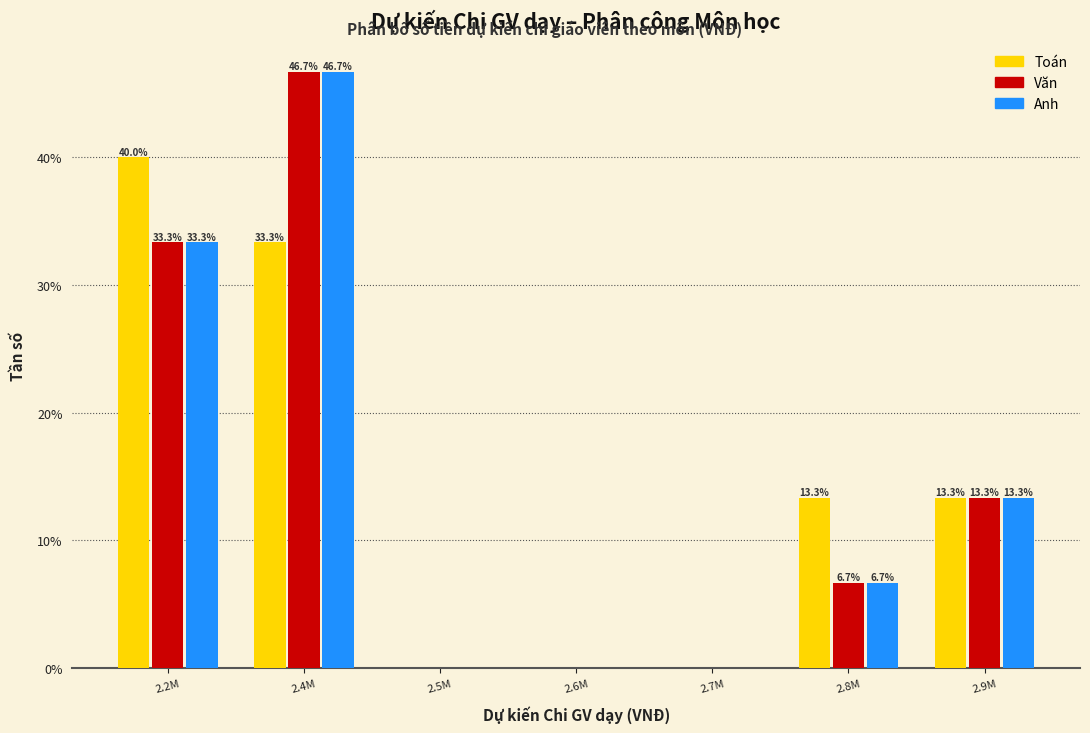

Reading left to right, transcribe all the data shown in this chart.

Toán: 2.2M=40.0	2.4M=33.3	2.5M=0.0	2.6M=0.0	2.7M=0.0	2.8M=13.3	2.9M=13.3
Văn: 2.2M=33.3	2.4M=46.7	2.5M=0.0	2.6M=0.0	2.7M=0.0	2.8M=6.7	2.9M=13.3
Anh: 2.2M=33.3	2.4M=46.7	2.5M=0.0	2.6M=0.0	2.7M=0.0	2.8M=6.7	2.9M=13.3